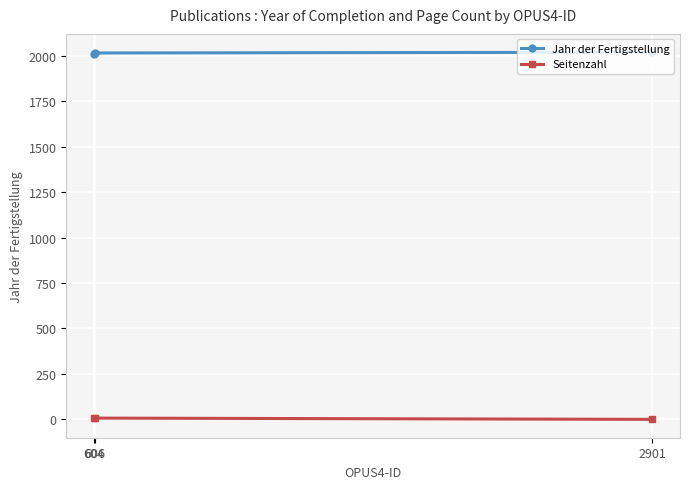

Rank the series by their average value, from lowest to highest.

Seitenzahl, Jahr der Fertigstellung